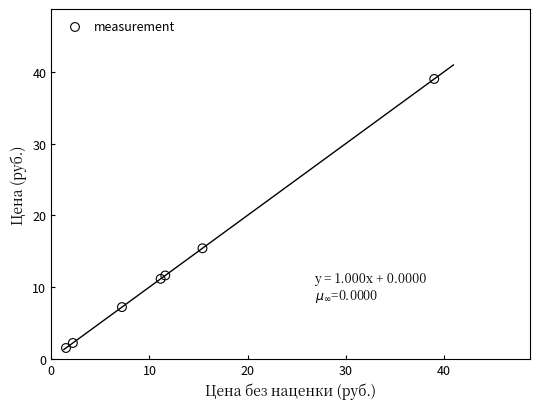

What Y value in the scatter plot is closest to 20?

15.4